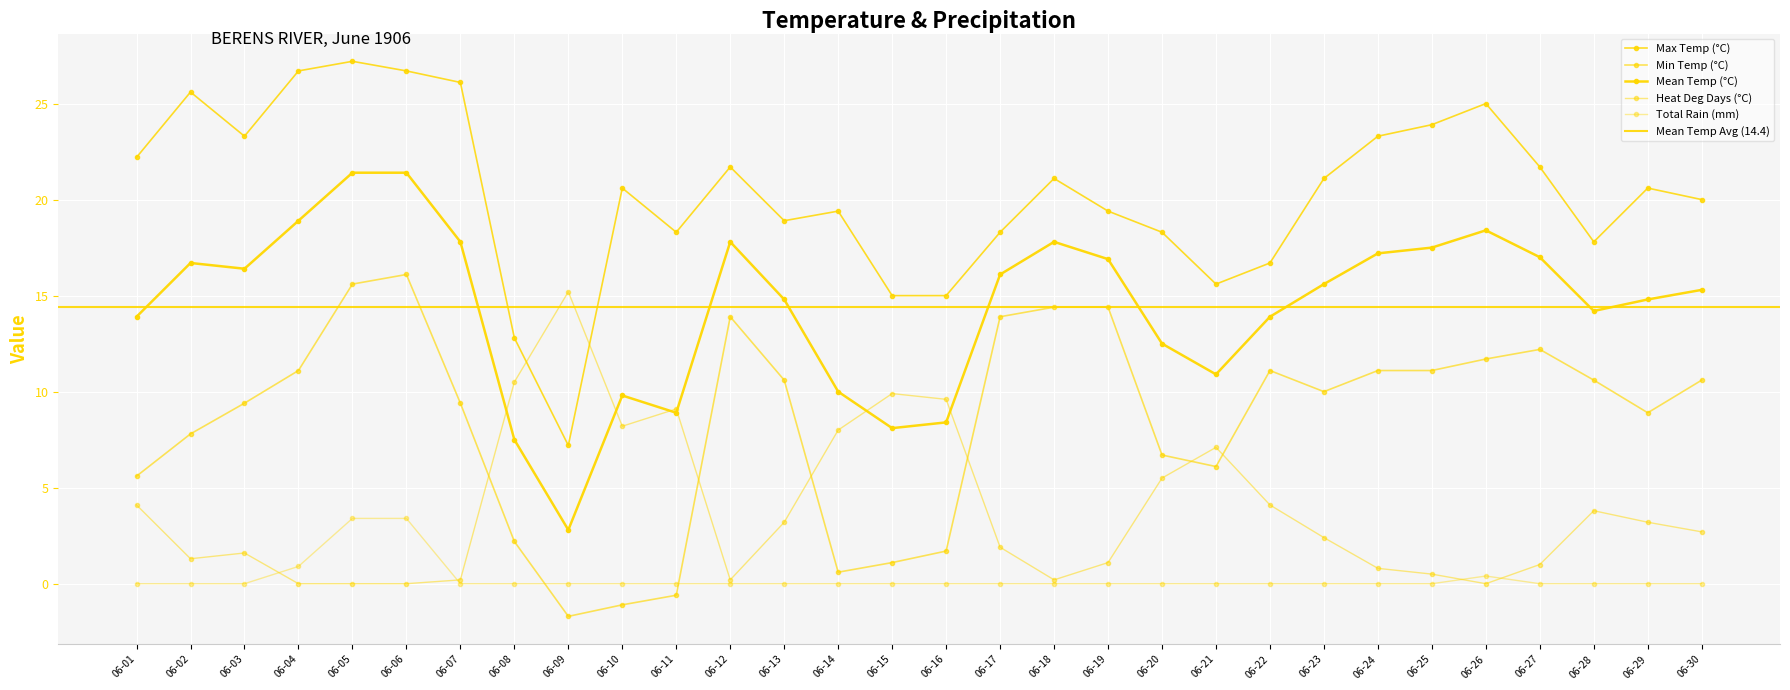

What is the difference between the Mean Temp (°C) values at 06-22 and 06-25?

3.6